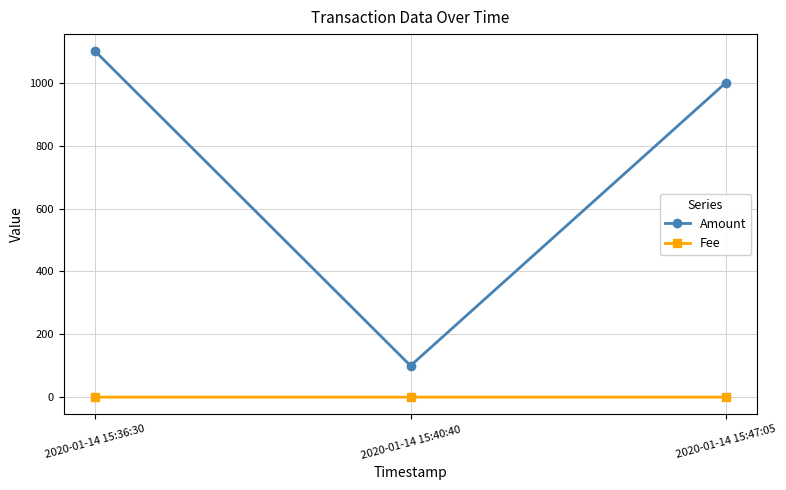

The value of Amount at 2020-01-14 15:40:40 is 160.9. True or false?

False